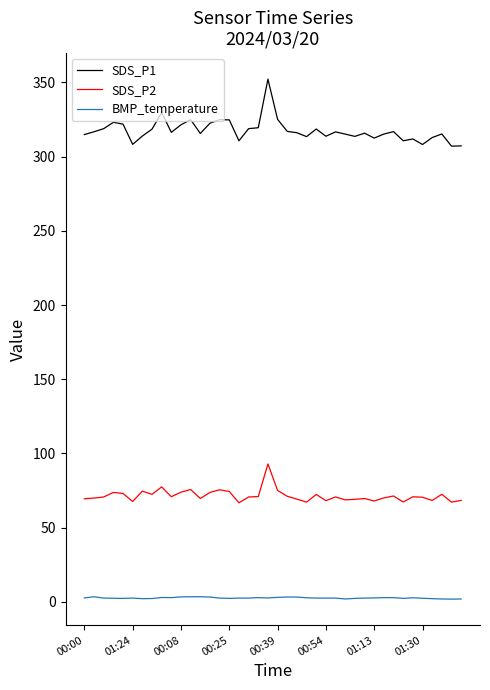

Rank the series by their average value, from highest to lowest.

SDS_P1, SDS_P2, BMP_temperature